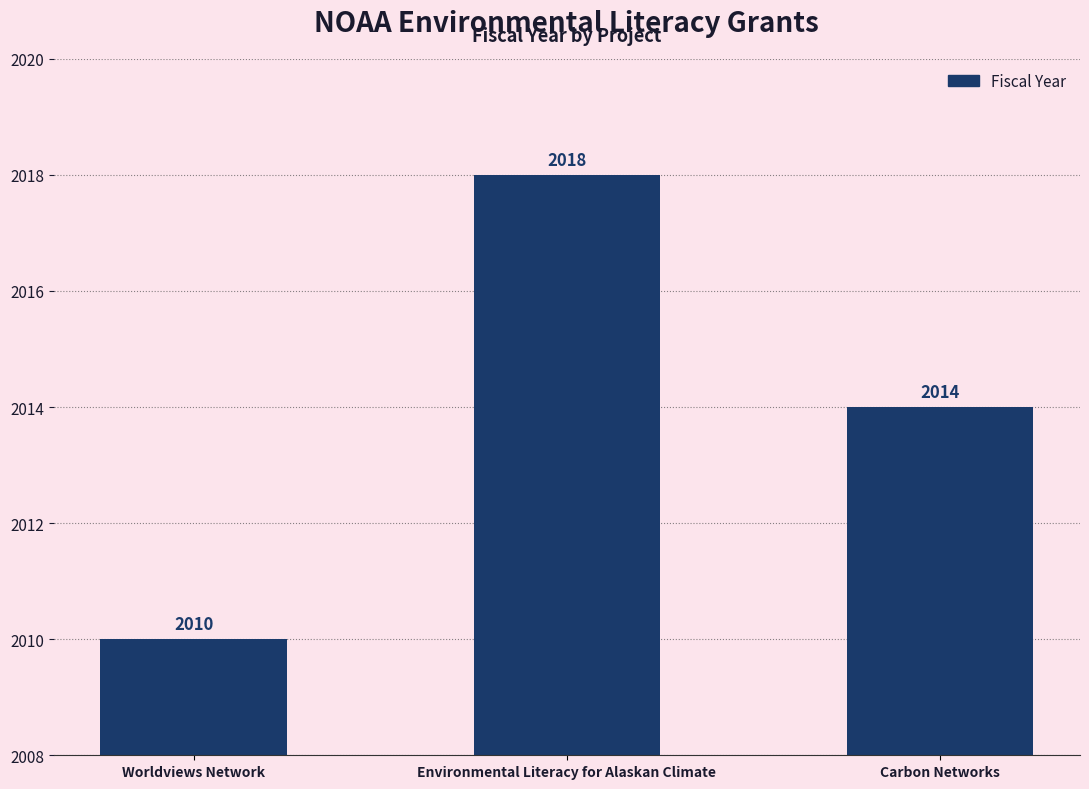

Which label corresponds to the smallest value in the chart?

Worldviews Network